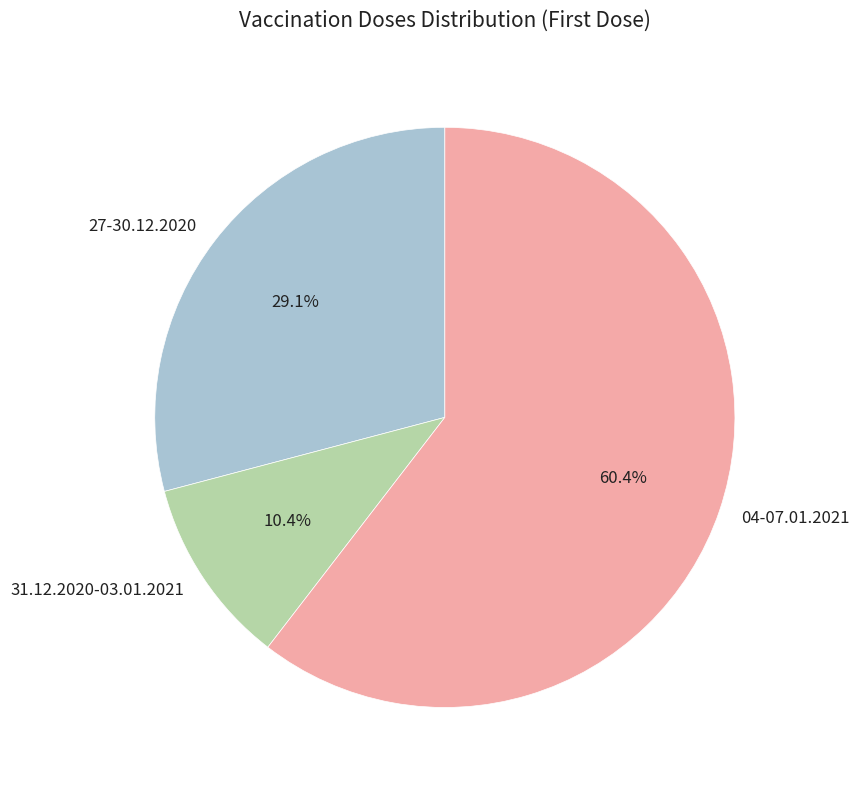

To the nearest percent, what is the average slice percentage?

33%